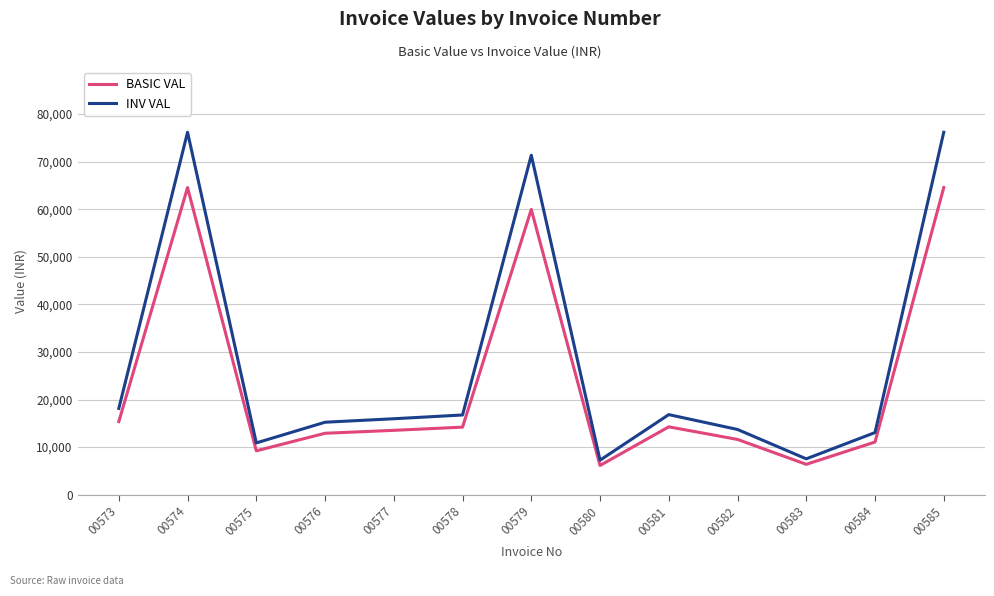

Is the value of BASIC VAL at 00577 greater than the value of INV VAL at 00574?

No